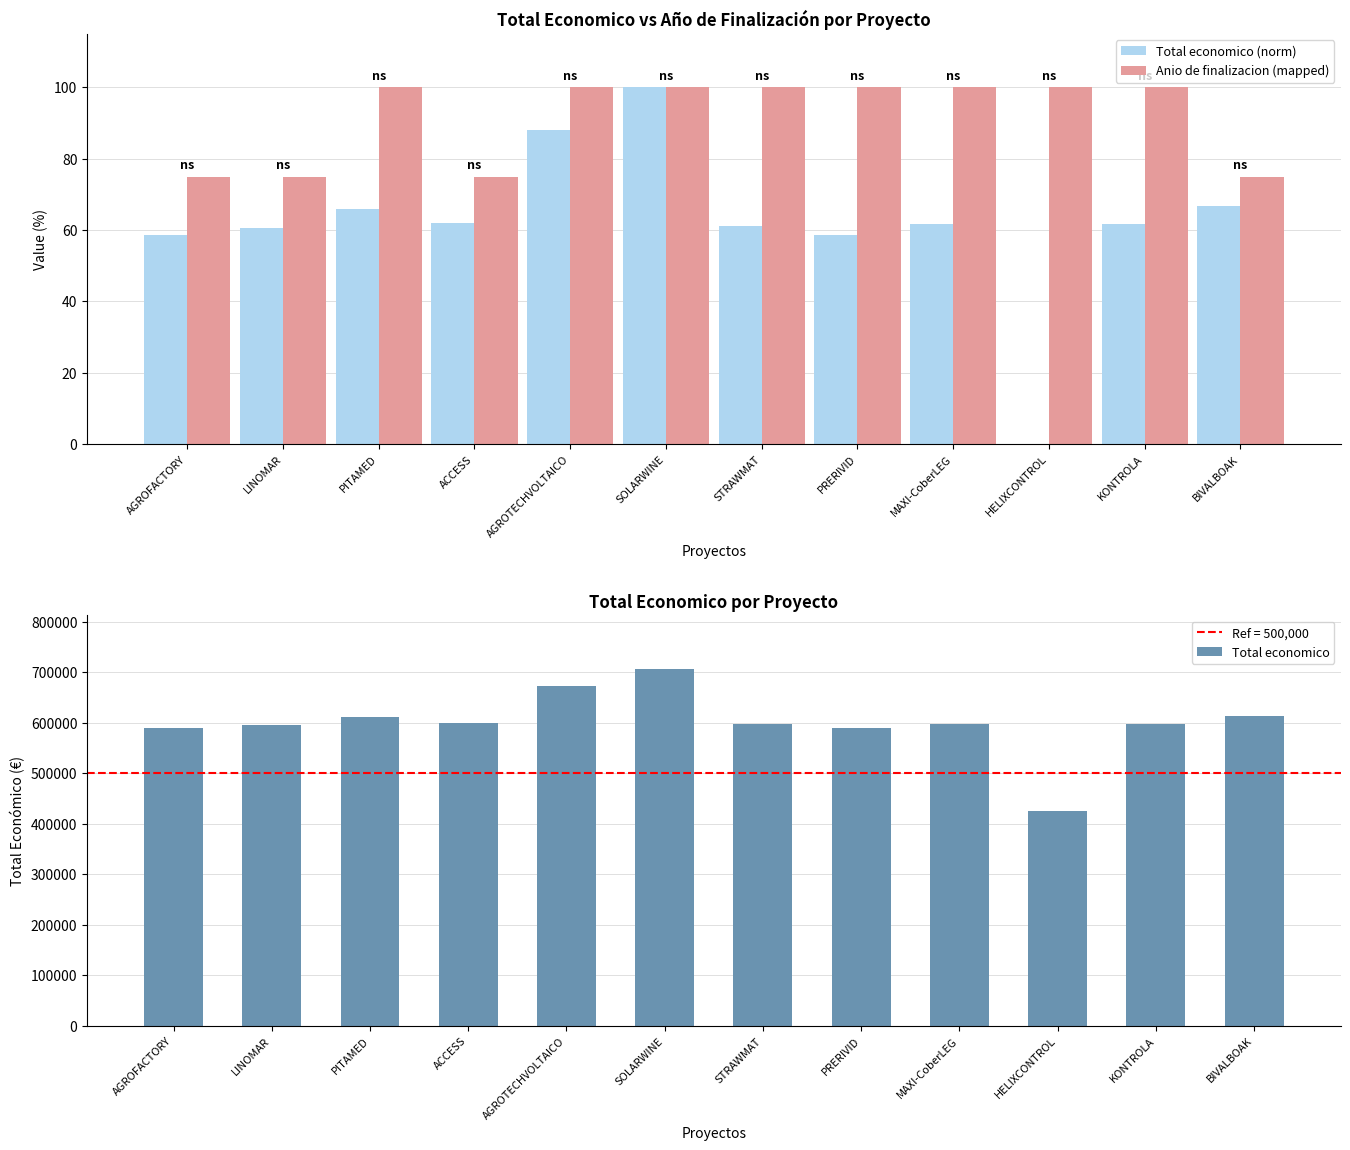

At which category is the sum across all series the highest?

SOLARWINE